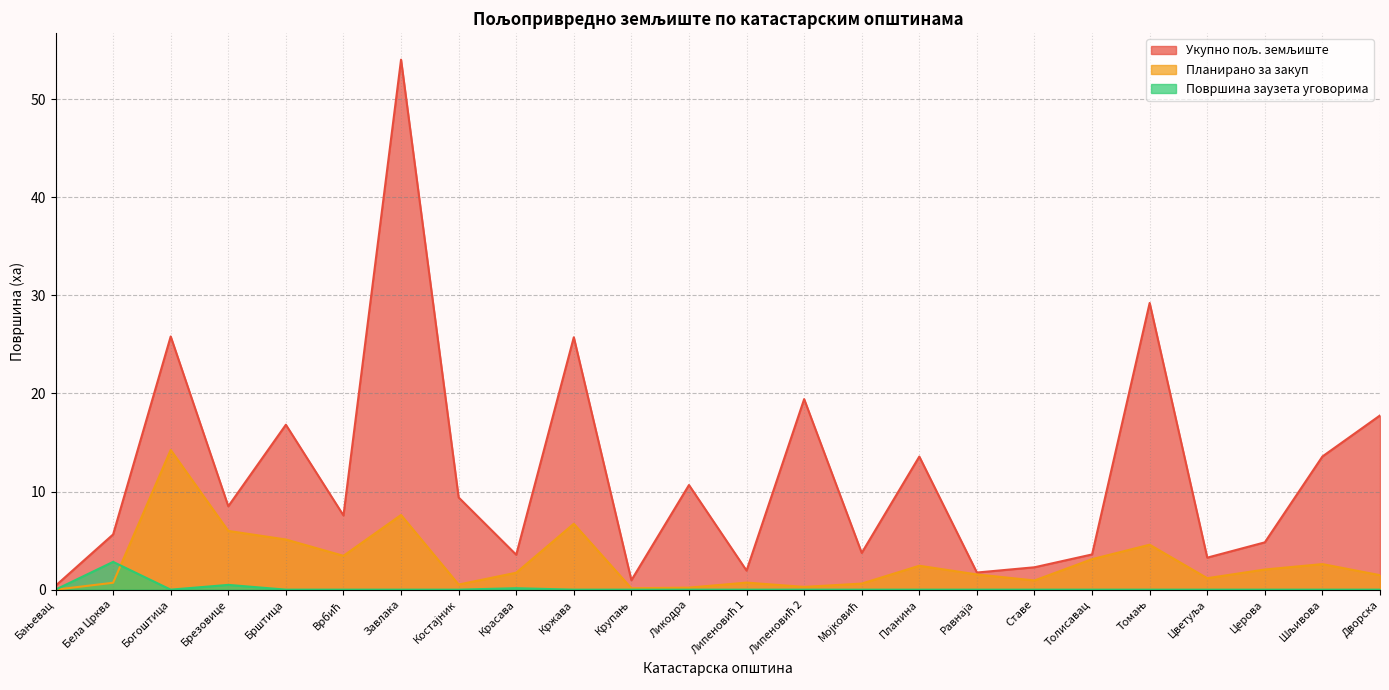

True or false: Планирано за закуп and Укупно пољ. земљиште cross at least once.

False